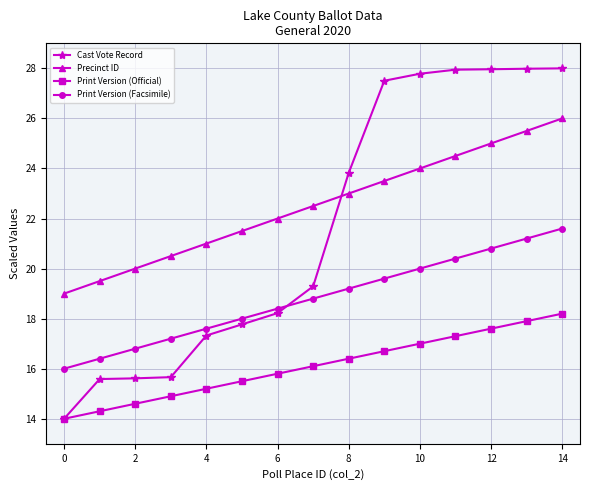

List the series in order of their peak value, lowest first.

Print Version (Official), Print Version (Facsimile), Precinct ID, Cast Vote Record